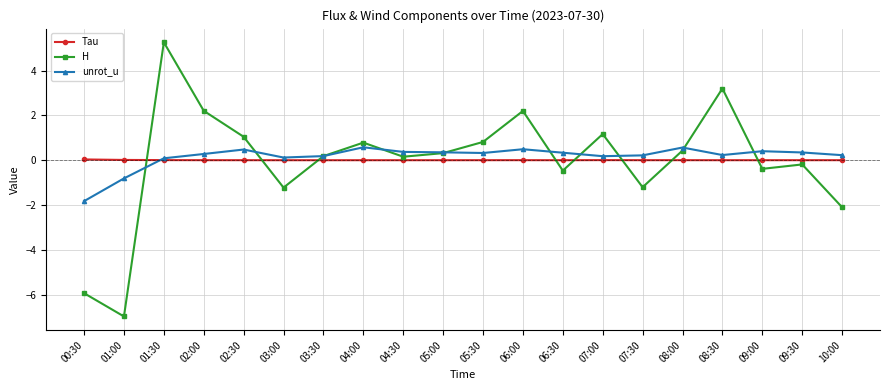

True or false: Tau has a value of 0.0 at 08:30.

True